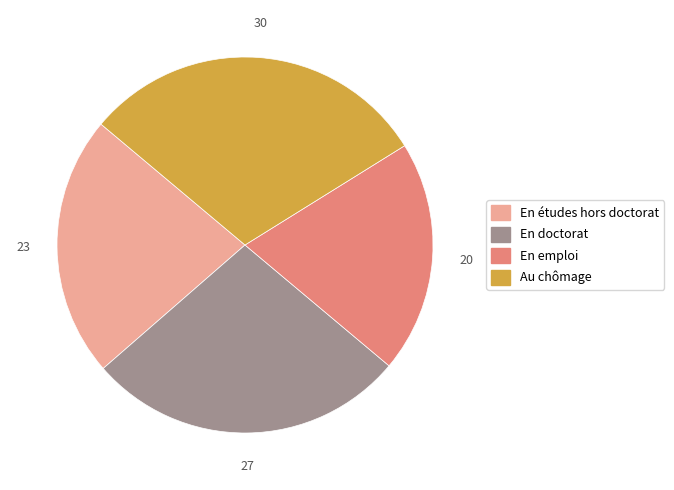

Does any single category account for the majority?

No